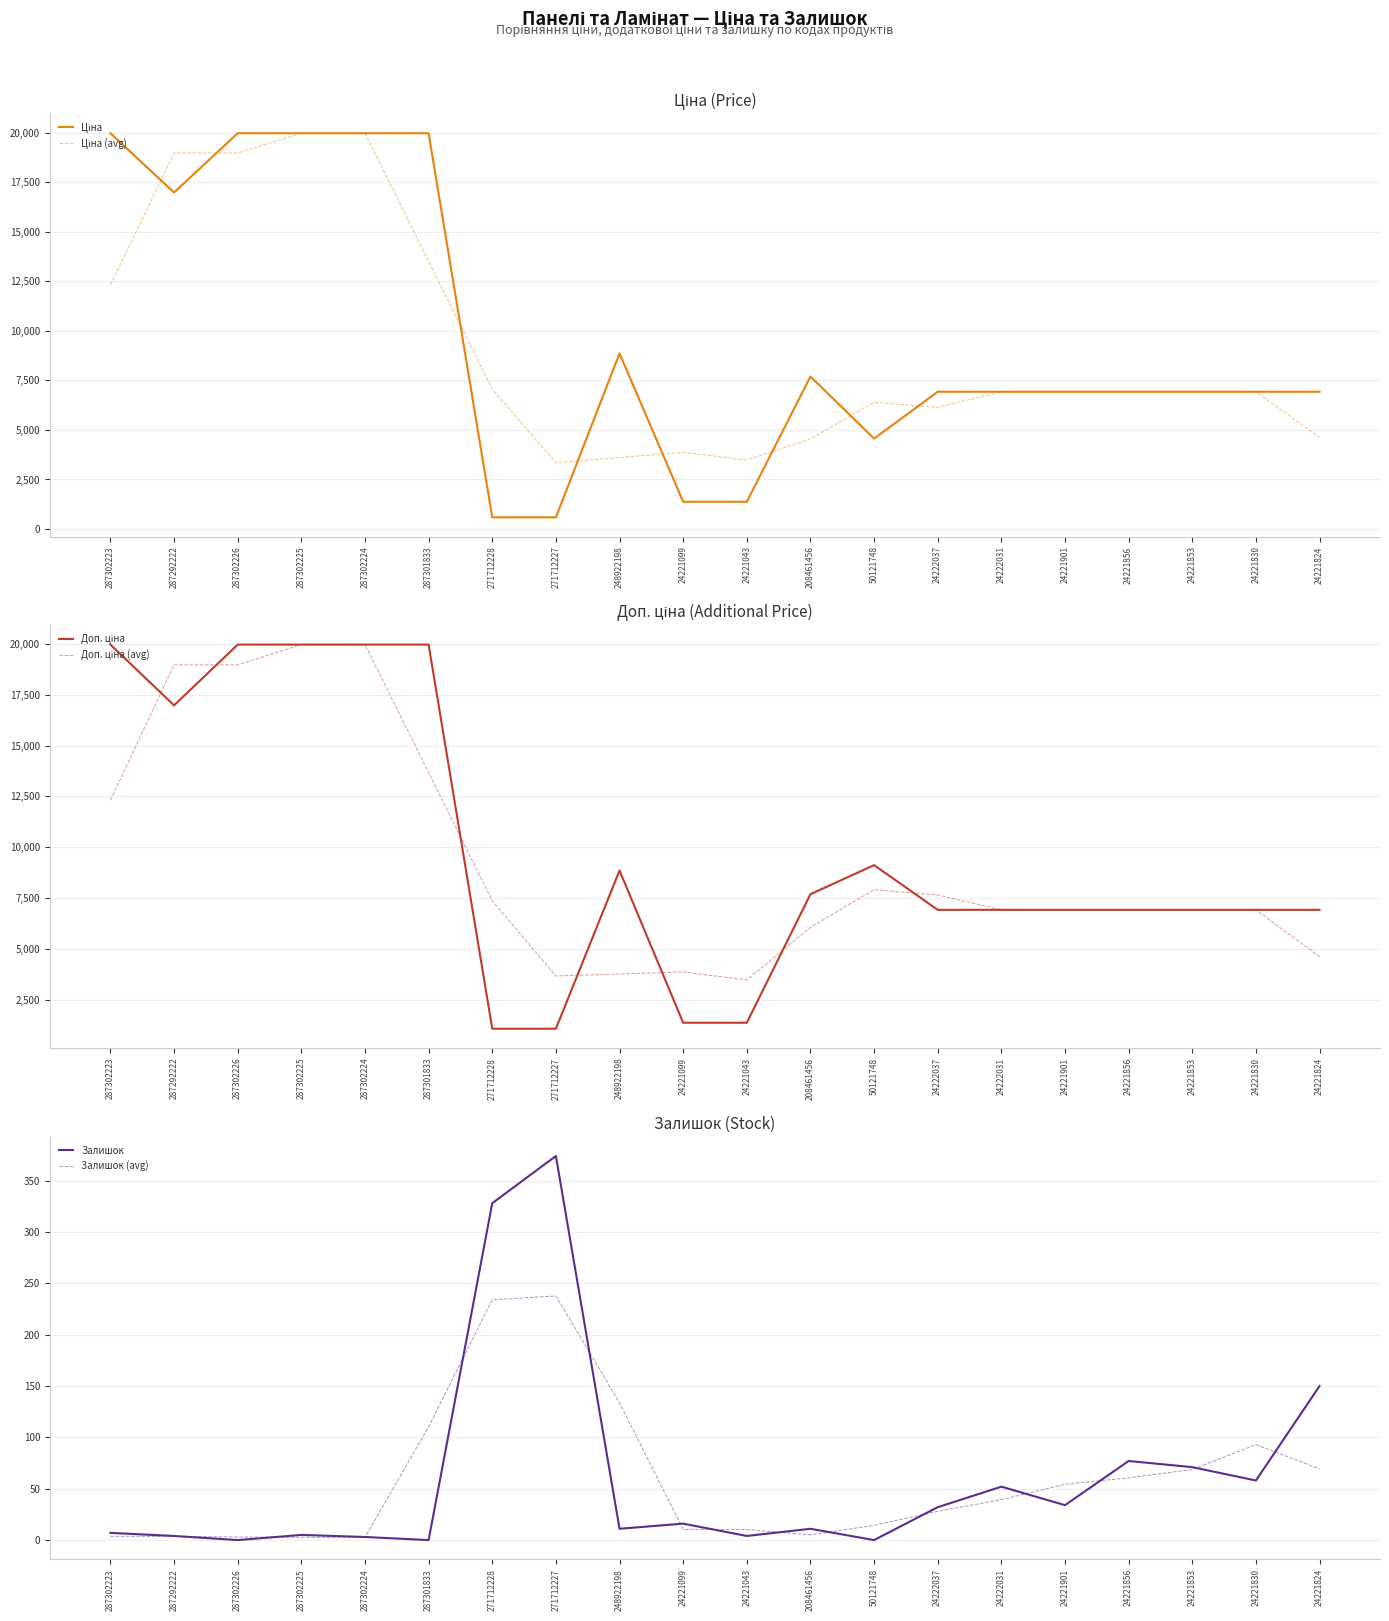

What is the label of the 17th point from the left?

24221856